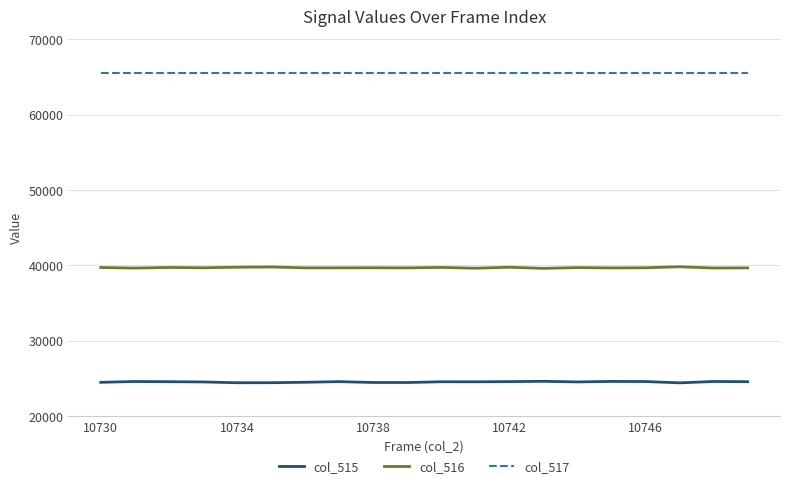

List the series in order of their peak value, lowest first.

col_515, col_516, col_517